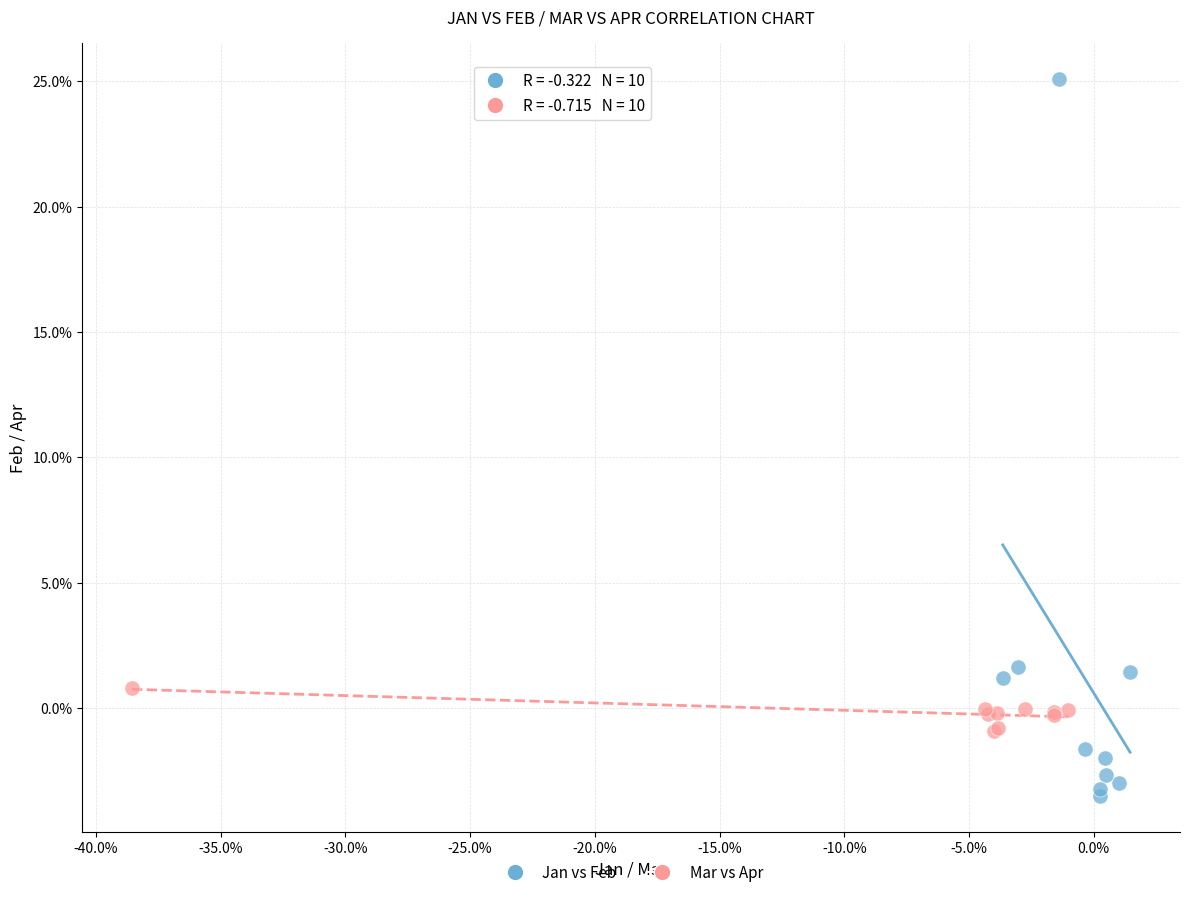

Which series has the largest Y range (max minus min)?

Jan vs Feb